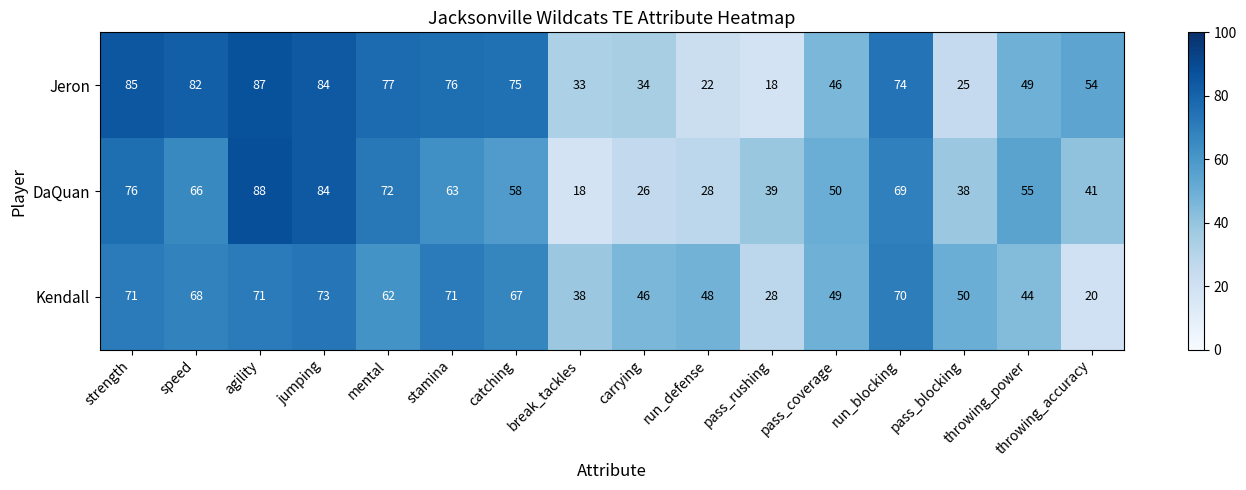

Is the value of Kendall at jumping greater than the value of Jeron at throwing_accuracy?

Yes